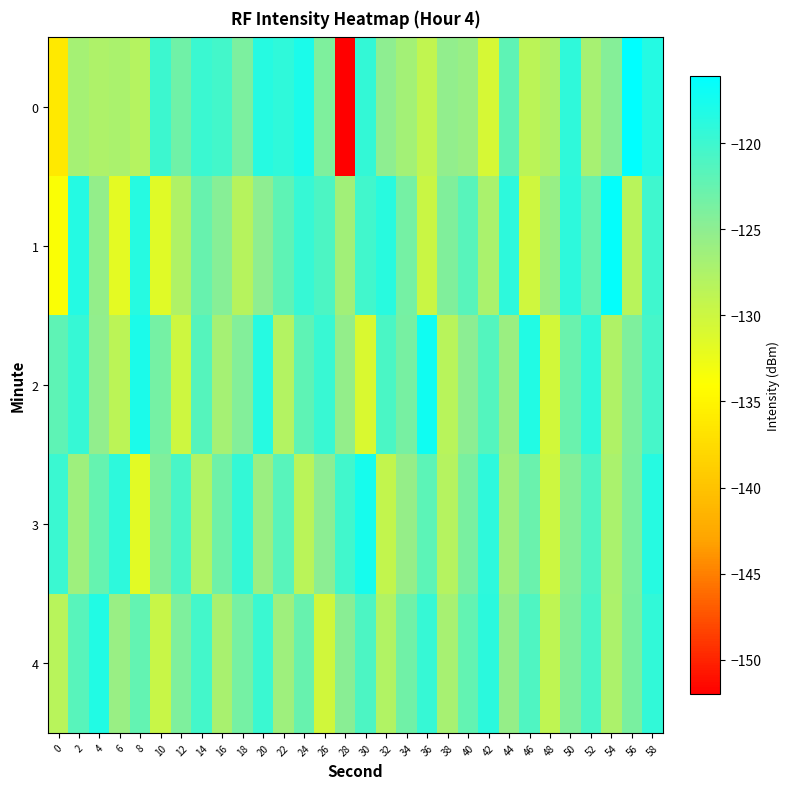

What is the greatest value displayed?

-116.1